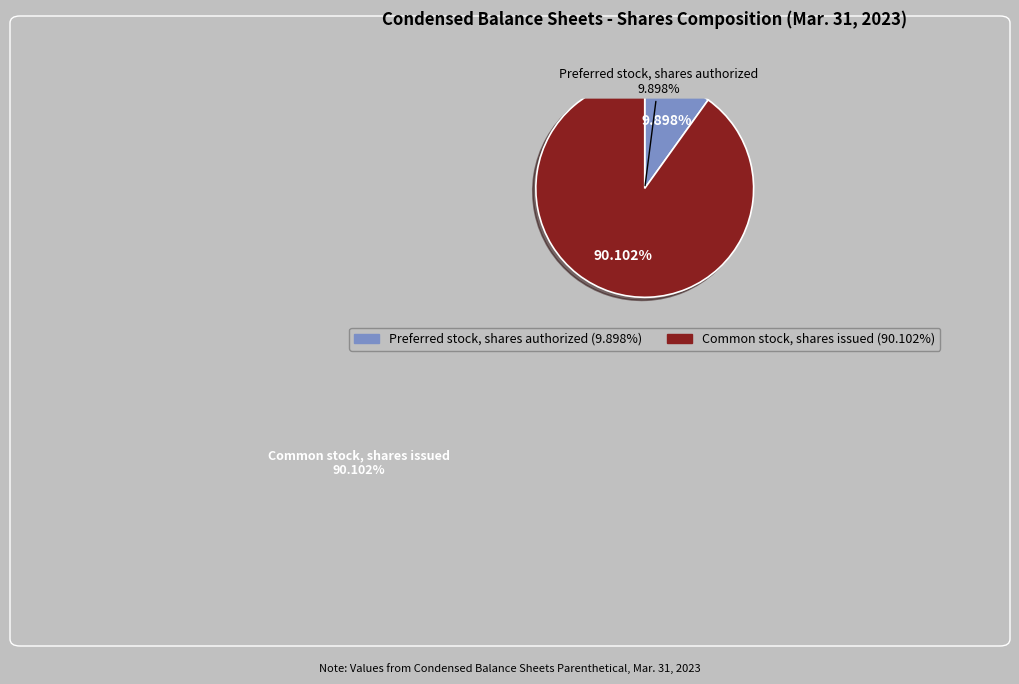

To the nearest percent, what percentage of the pie is Preferred stock, shares authorized?

10%